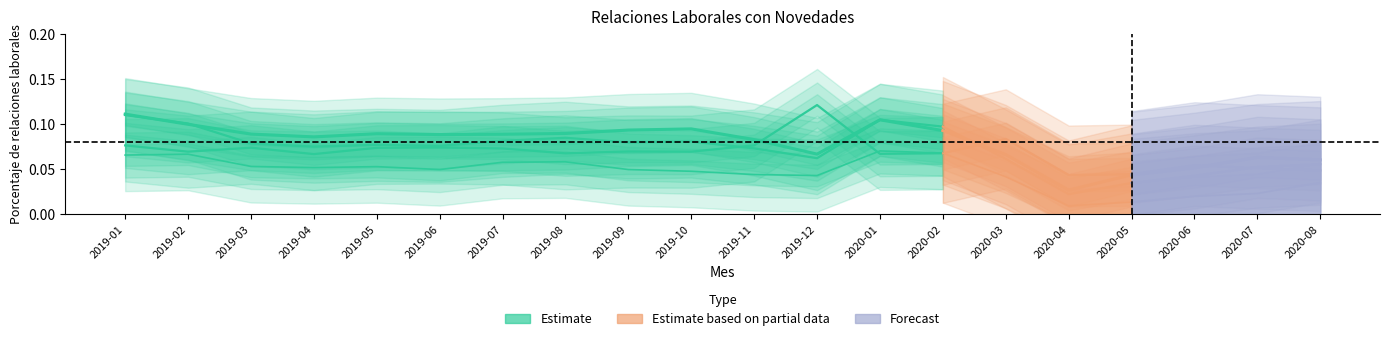

At which label is Creaciones funcionales Ind. closest to 0?

2019-12